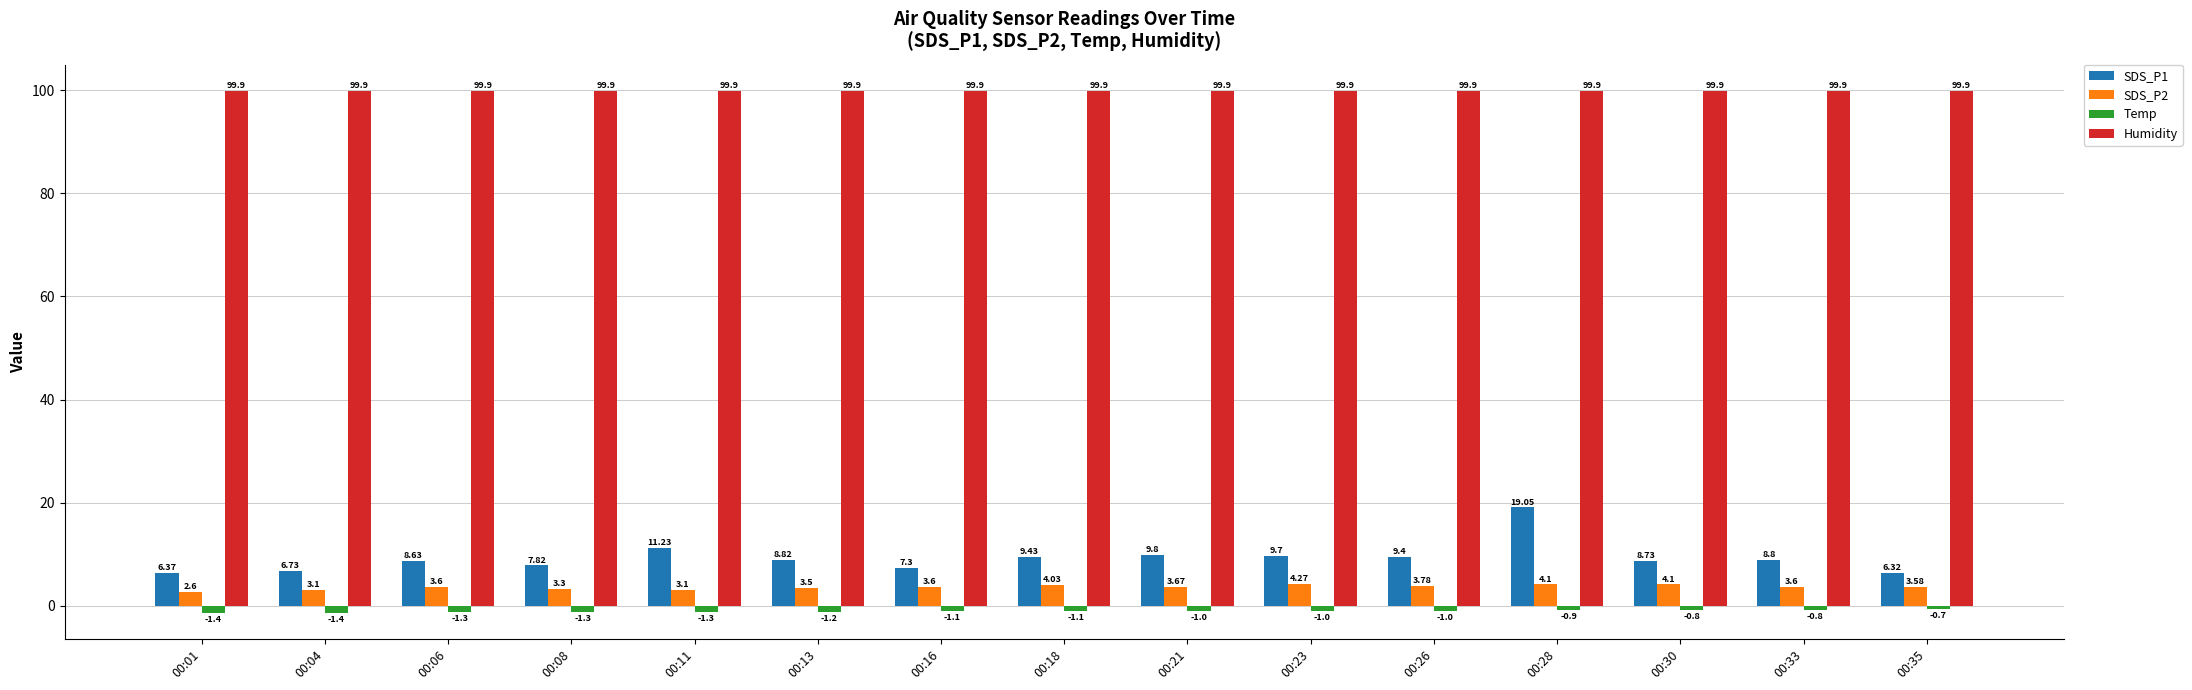

The value of SDS_P1 at 00:04 is 3.0. True or false?

False